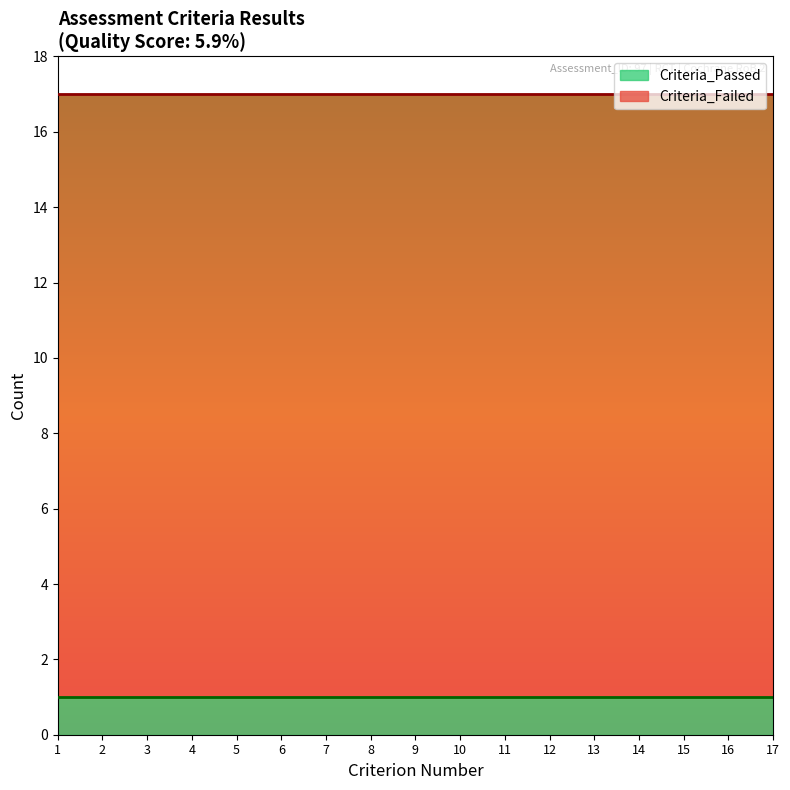

What is the minimum value for Criteria_Passed?

1